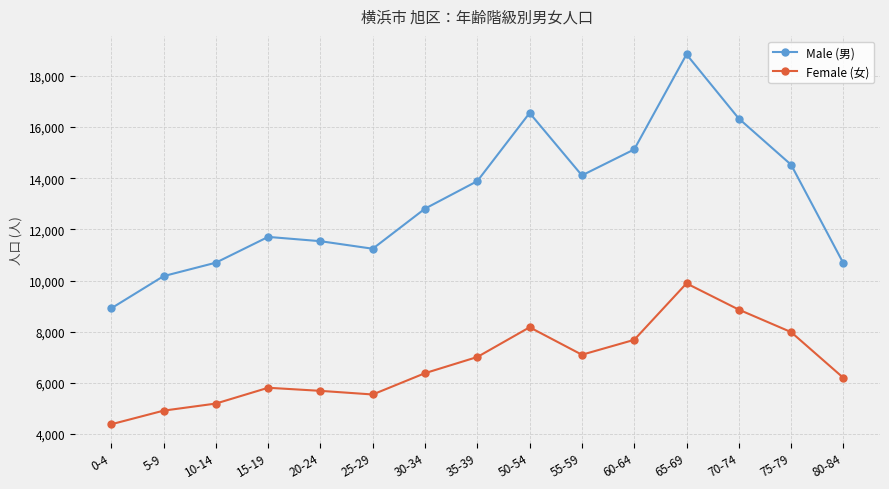

Read the Female (女) value at 60-64.

7683